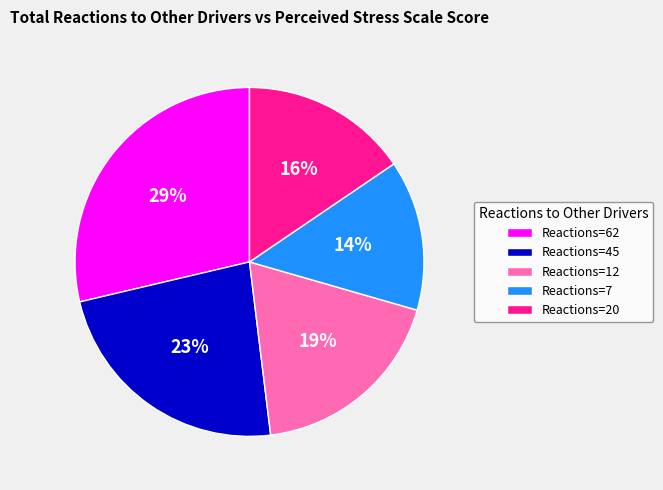

What is the ratio of the value at Reactions=12 to the value at Reactions=20?

1.2